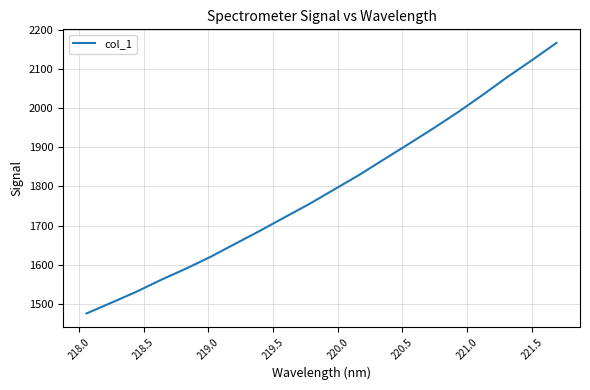

What is the smallest value displayed?

1475.8